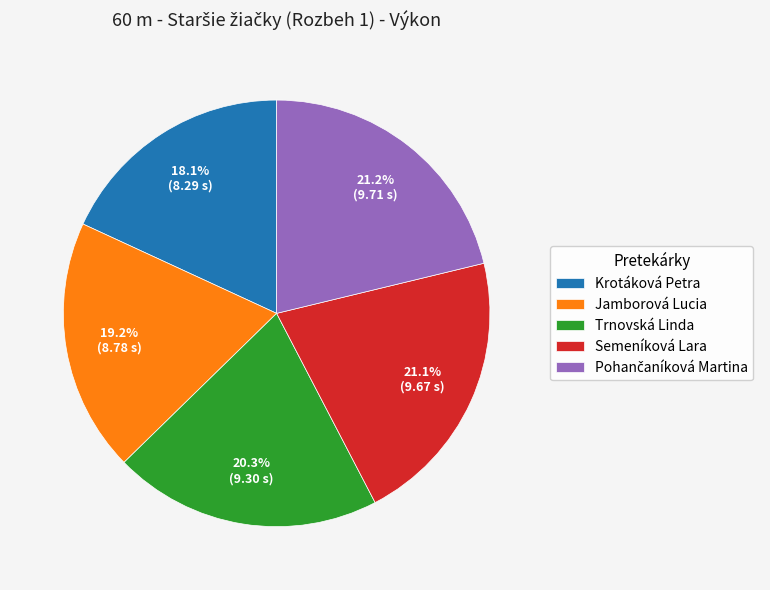

Which slice is the smallest?

Krotáková Petra